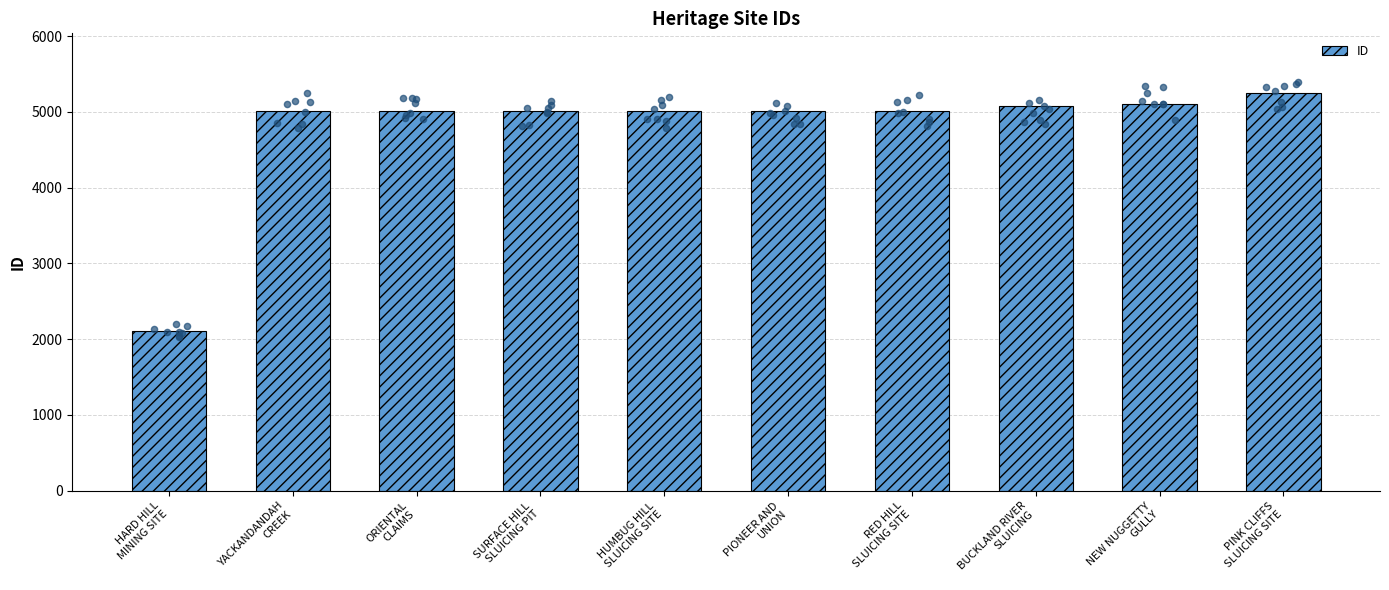

Between ORIENTAL
CLAIMS and PINK CLIFFS
SLUICING SITE, which is larger?

PINK CLIFFS
SLUICING SITE